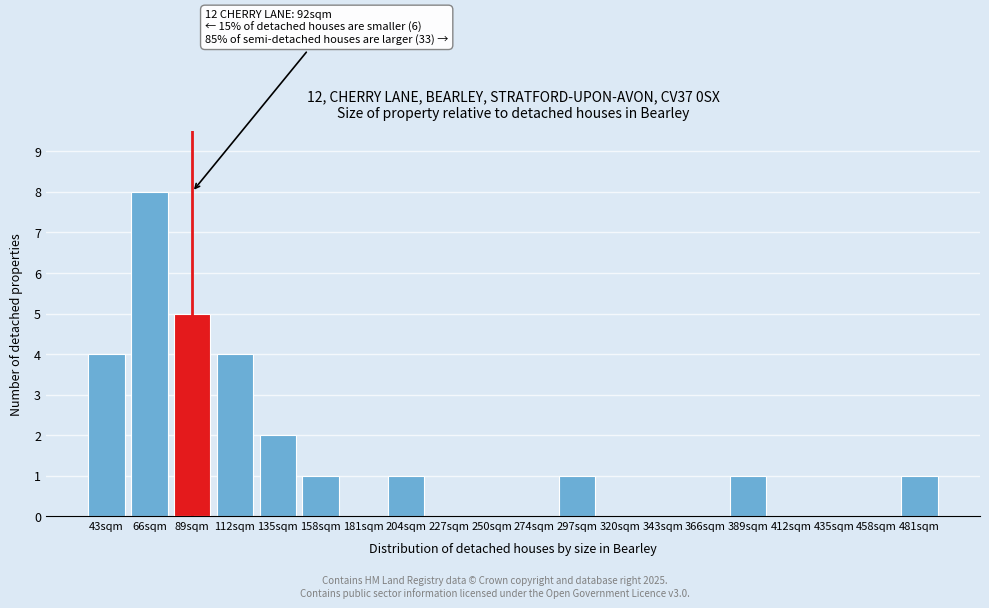

Reading left to right, list all the values displayed in this chart.

43sqm=4	66sqm=8	89sqm=5	112sqm=4	135sqm=2	158sqm=1	181sqm=0	204sqm=1	227sqm=0	250sqm=0	274sqm=0	297sqm=1	320sqm=0	343sqm=0	366sqm=0	389sqm=1	412sqm=0	435sqm=0	458sqm=0	481sqm=1